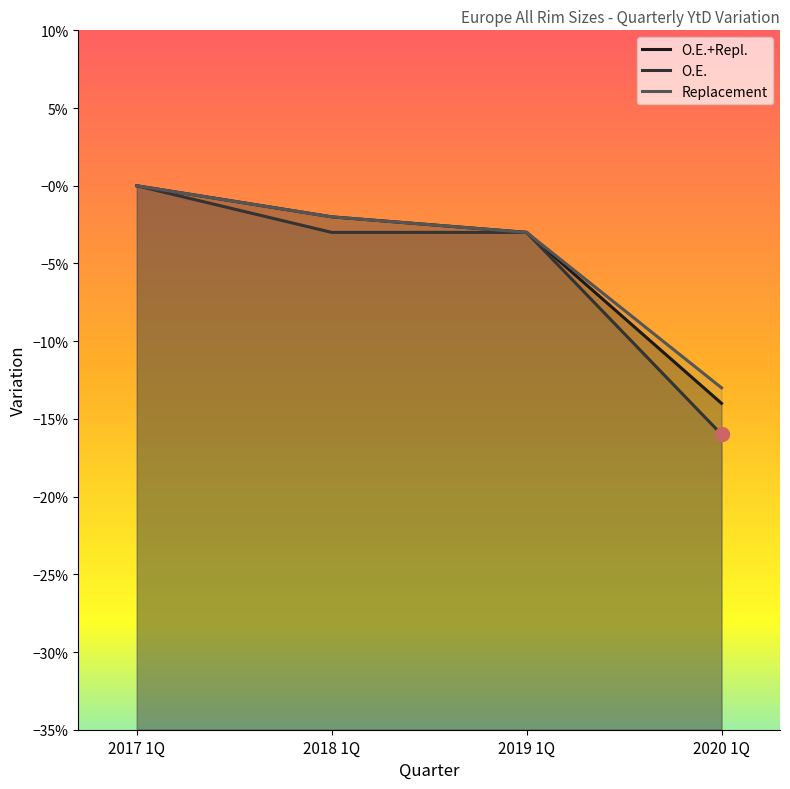

What position from the left is 2018 1Q?

2